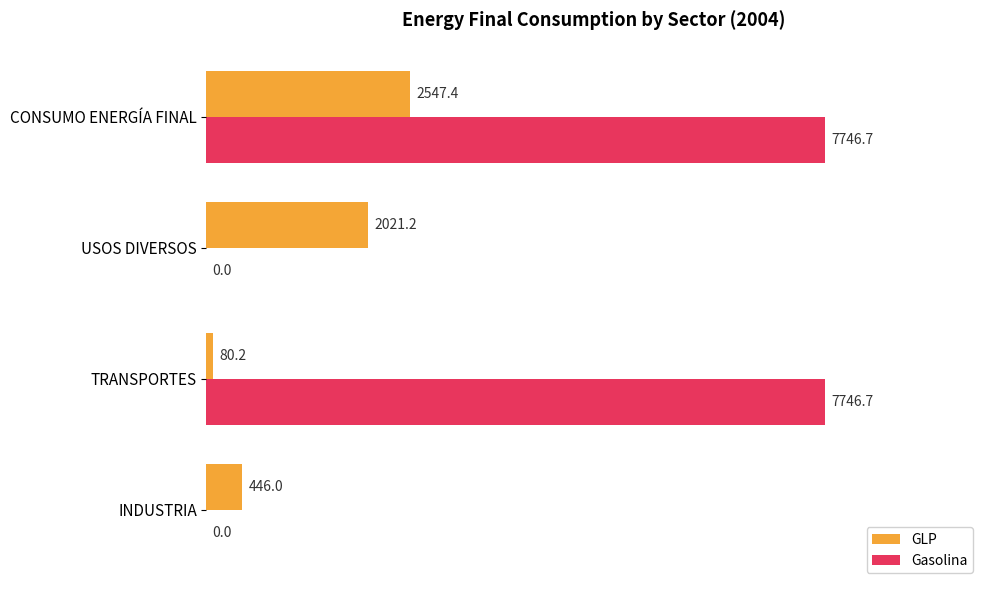

What is the sum of all GLP values?

5094.8